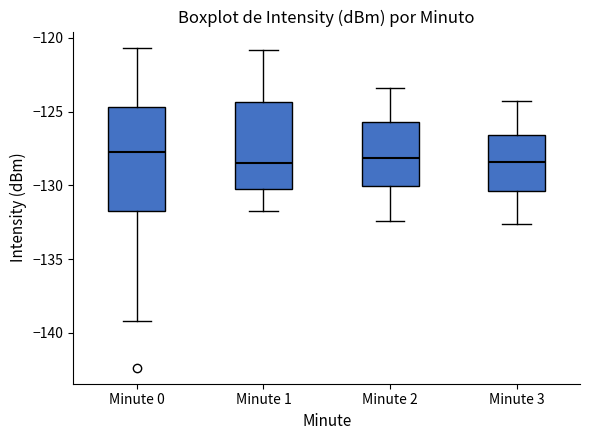

Reading left to right, transcribe this box plot: for each box, give where its median line is, the range the box spans, and where its two whiskers end, as read against the y-axis. The values are not printed on the chart, so give them approximately, as read against the axis.

Minute 0: median -128.0, box -131.5 to -124.5, whiskers -139.0 to -120.5
Minute 1: median -128.5, box -130.0 to -124.5, whiskers -131.5 to -121.0
Minute 2: median -128.0, box -130.0 to -125.5, whiskers -132.5 to -123.5
Minute 3: median -128.5, box -130.5 to -126.5, whiskers -132.5 to -124.5